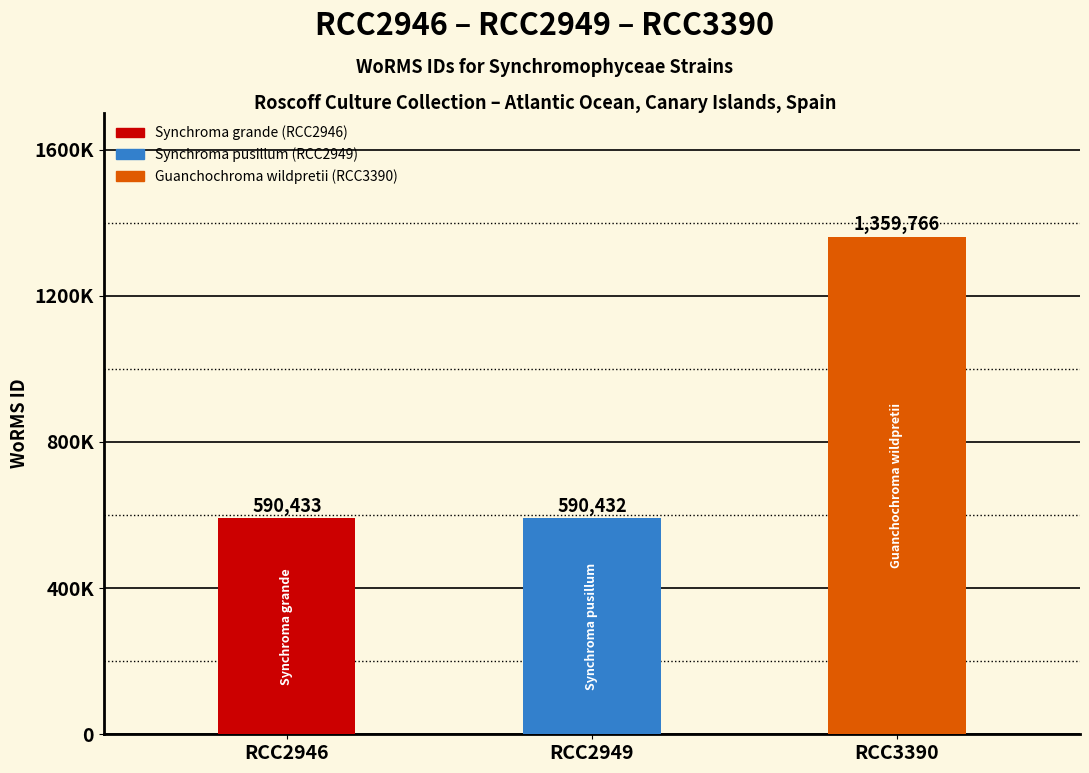

True or false: the data shows 1359766 at RCC3390.

True